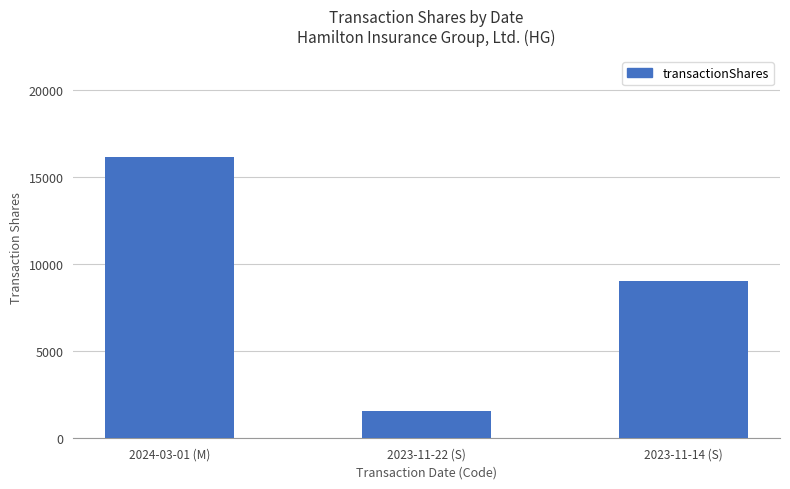

What is the value of the 2nd bar from the left?

1543